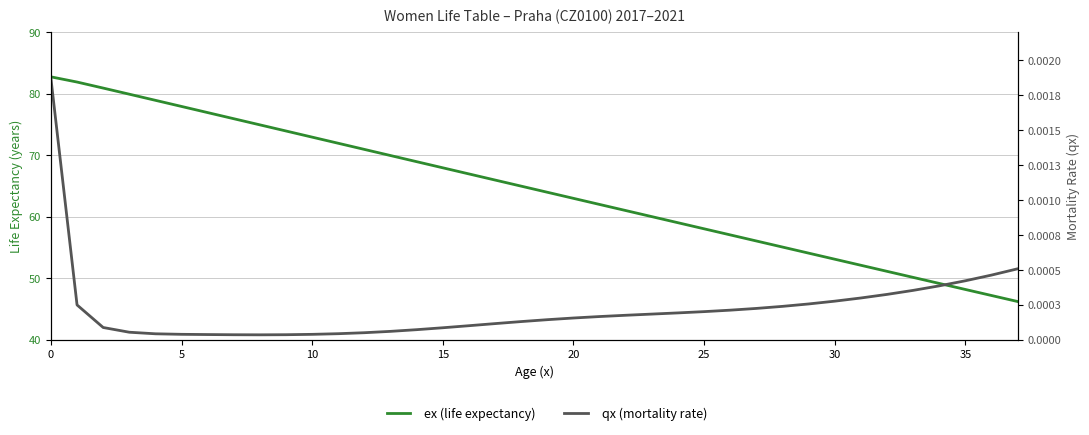

At 36, list the series in order from smallest to largest.

qx (mortality rate), ex (life expectancy)